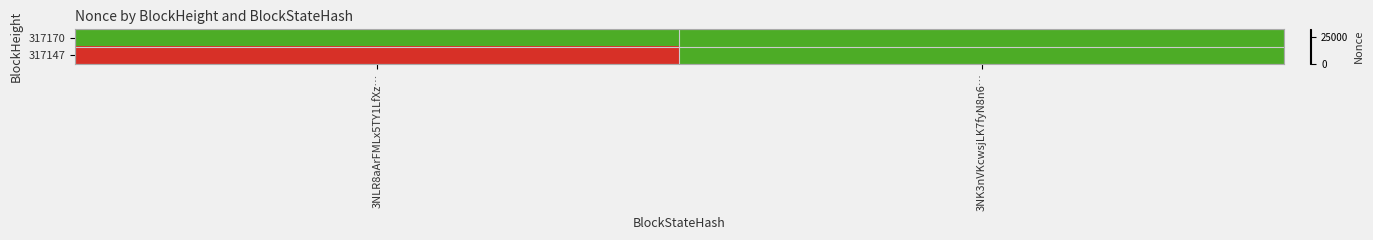

Rank the series by their maximum value, from lowest to highest.

317170, 317147